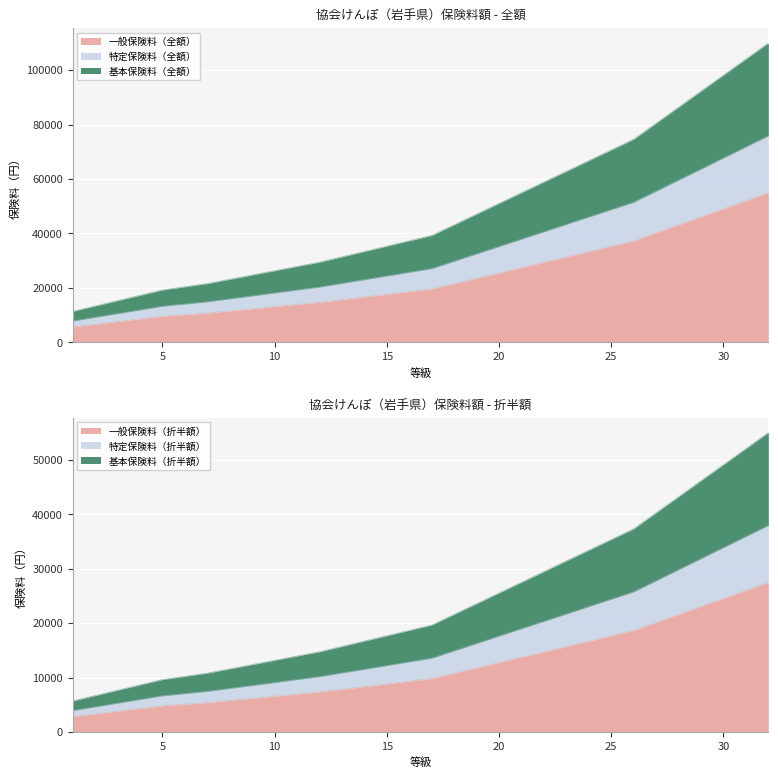

How many values in the 特定保険料（全額） series are below 39280?

16